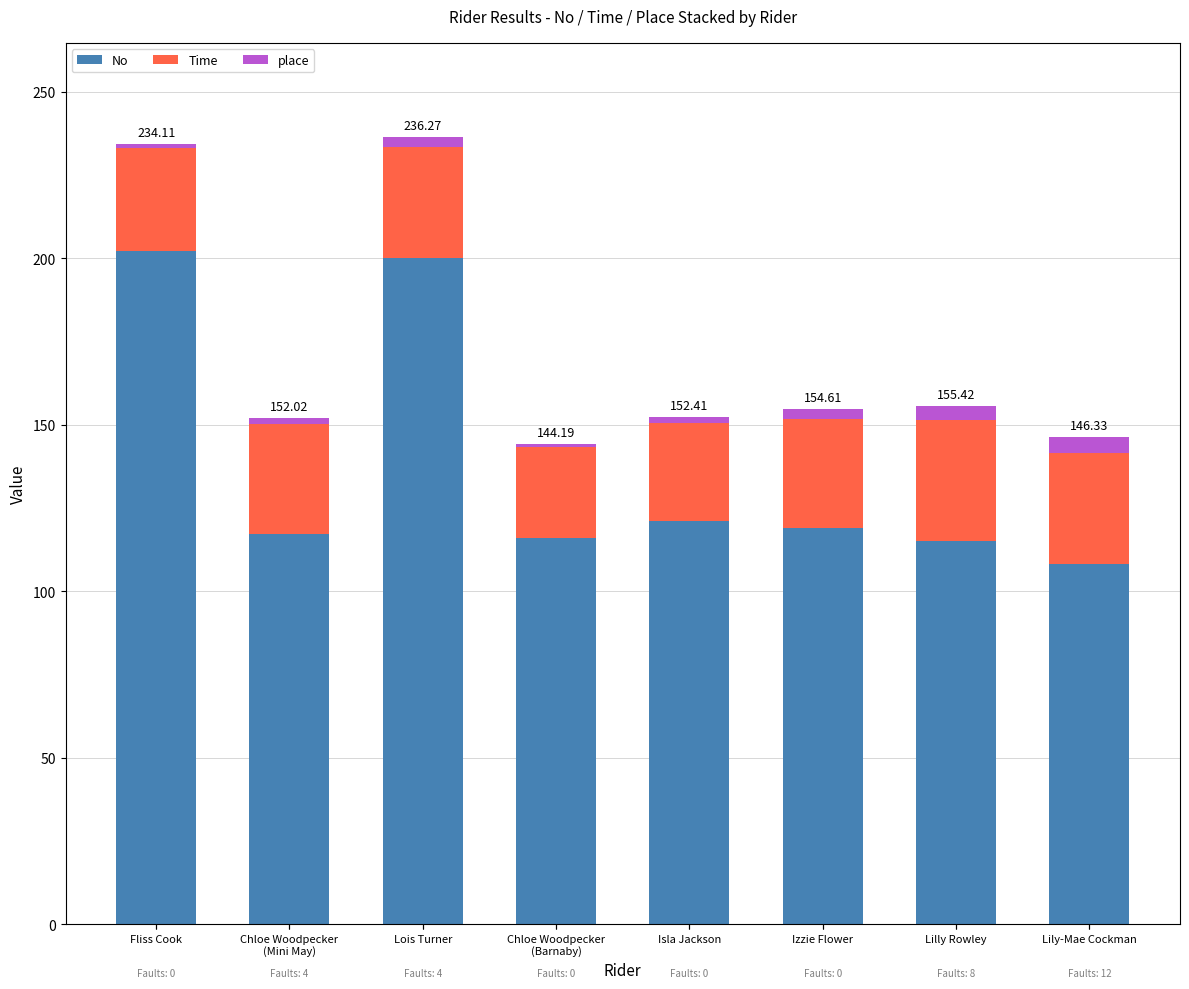

At which label does No reach its minimum?

Lily-Mae Cockman